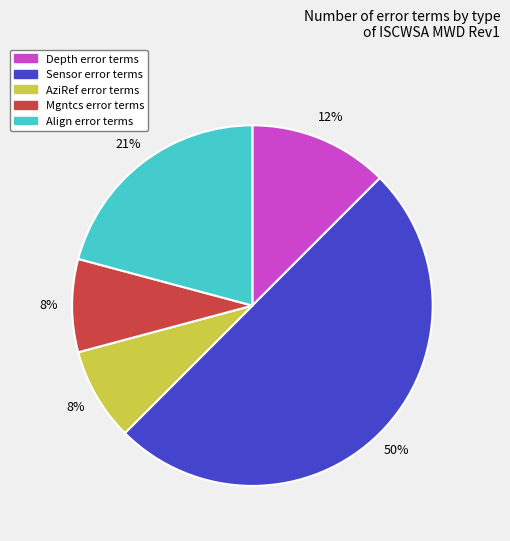

Is it true that Sensor is 50% of the pie?

True